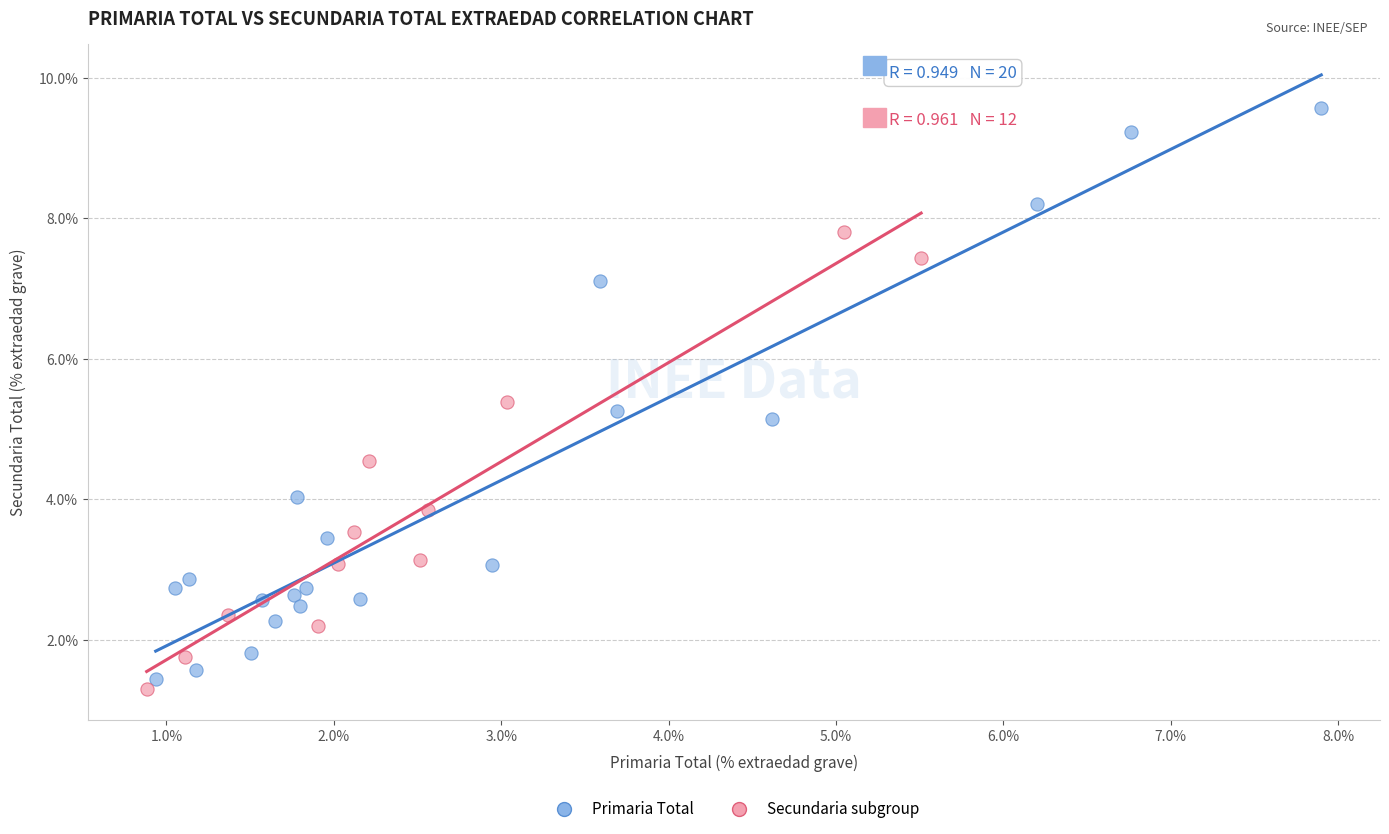

Which series has the widest spread of Y values?

Primaria Total